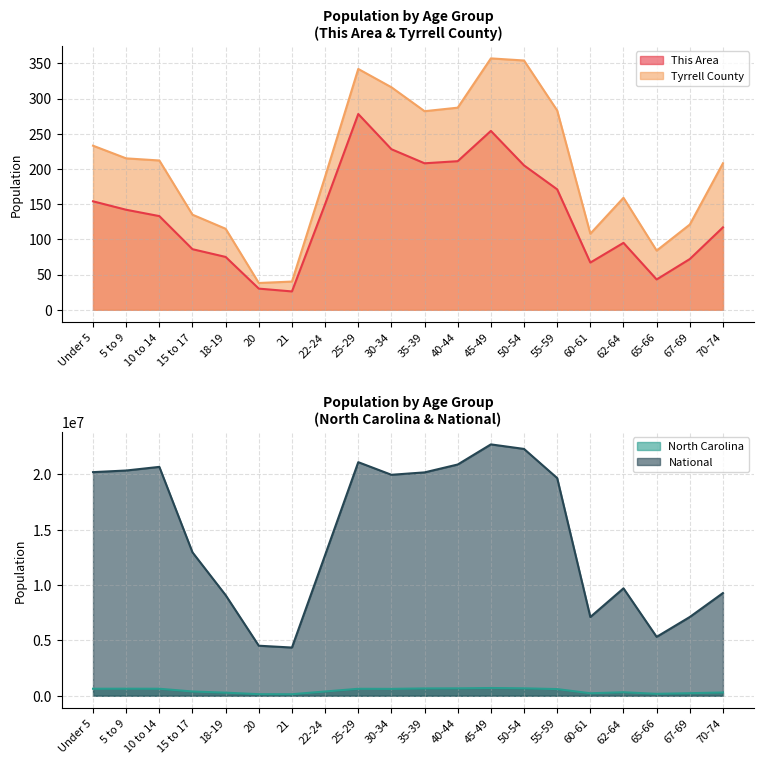

Is the value of North Carolina at 50-54 greater than the value of This Area at 30-34?

Yes